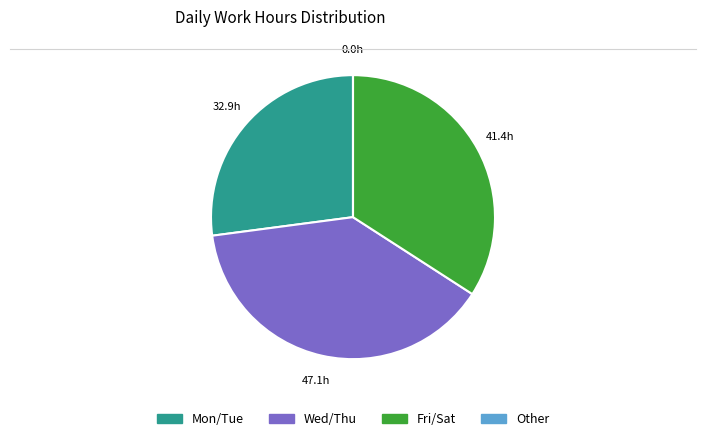

Is there a majority slice in this chart?

No